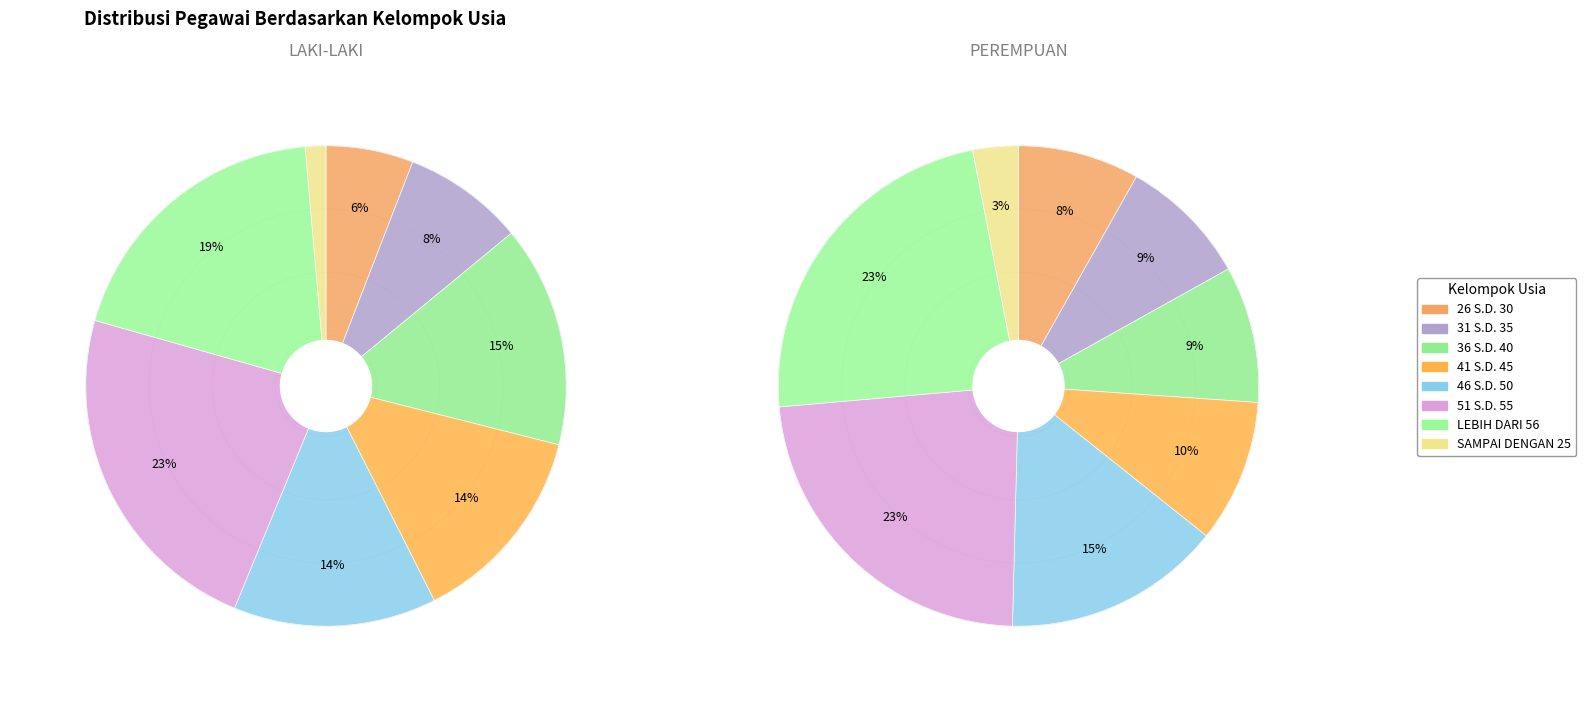

What is the smallest slice in the pie chart?

SAMPAI DENGAN 25